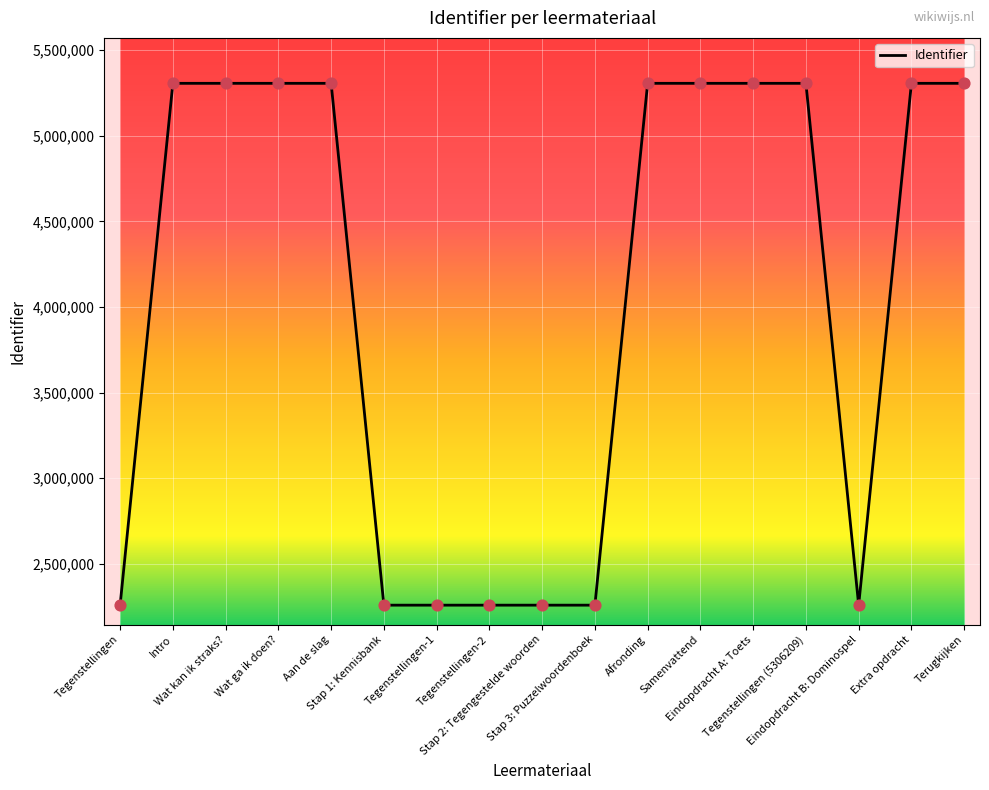

Which has a higher value, Samenvattend or Stap 3: Puzzelwoordenboek?

Samenvattend